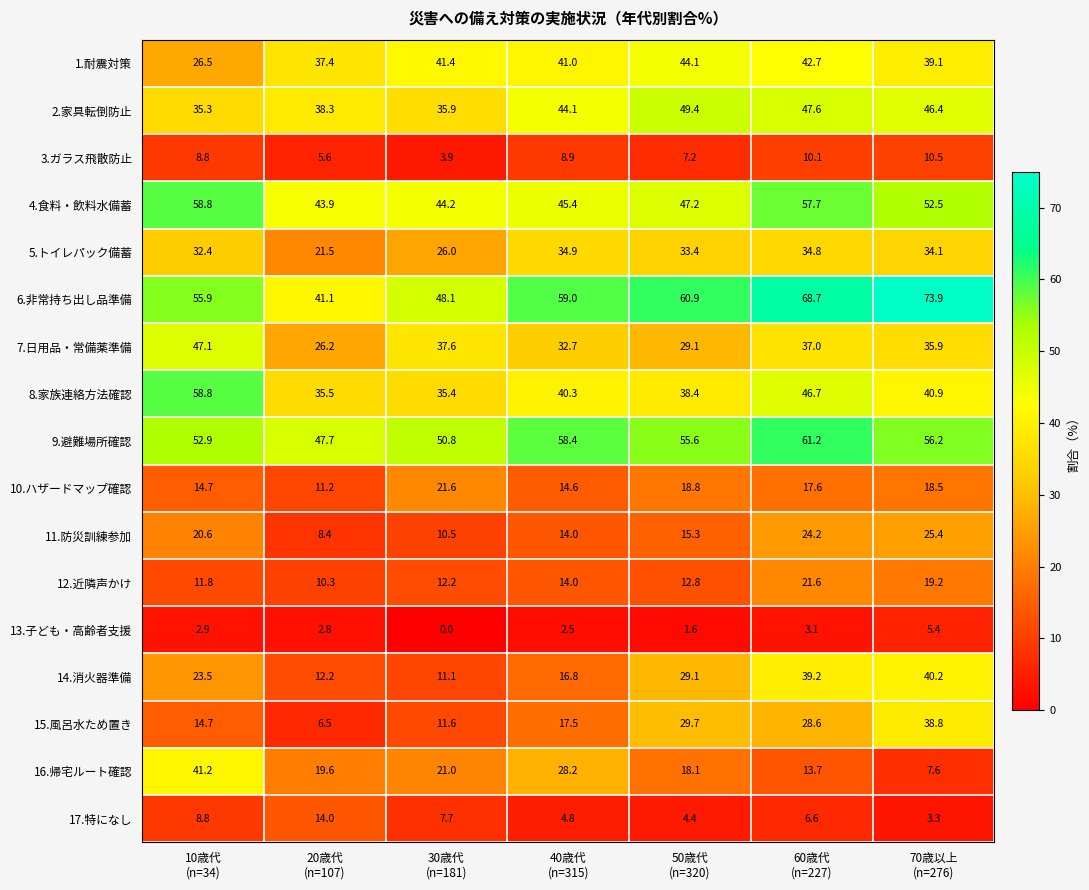

What is the sum of all 4.食料・飲料水備蓄 values?

349.7